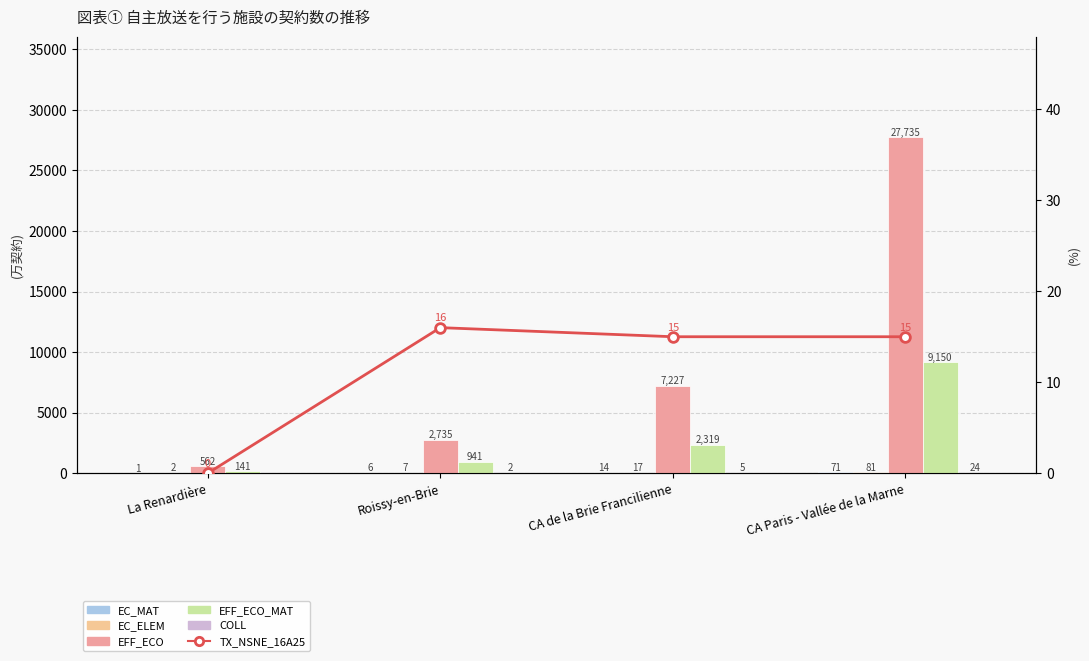

What is the difference between the maximum and second lowest values in the EFF_ECO_MAT series?

8209